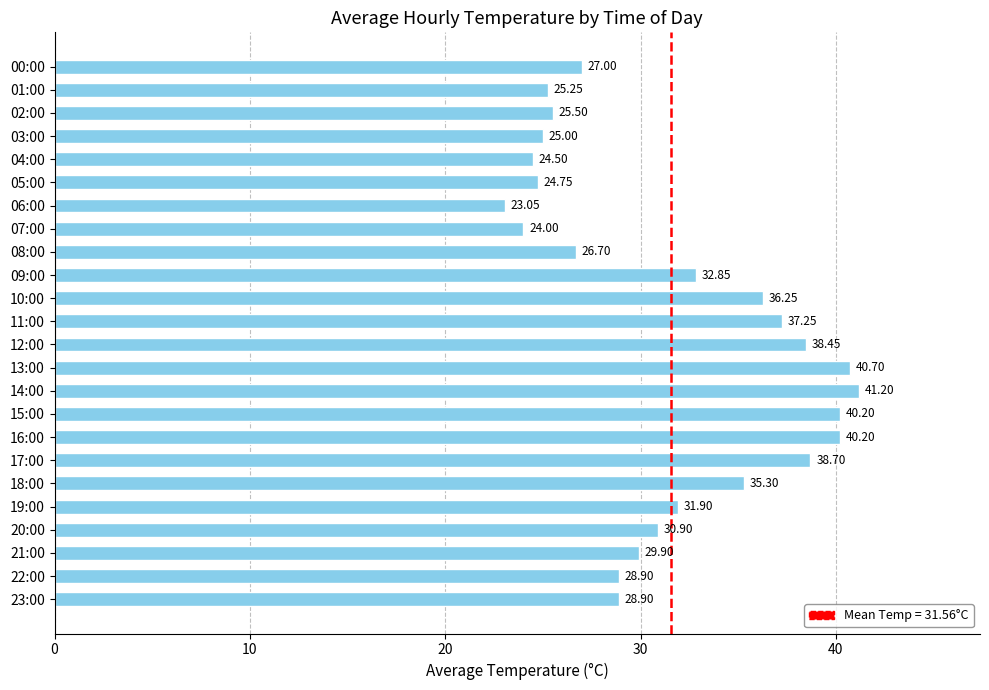

What is the sum of the values at 00:00 and 20:00?

57.9